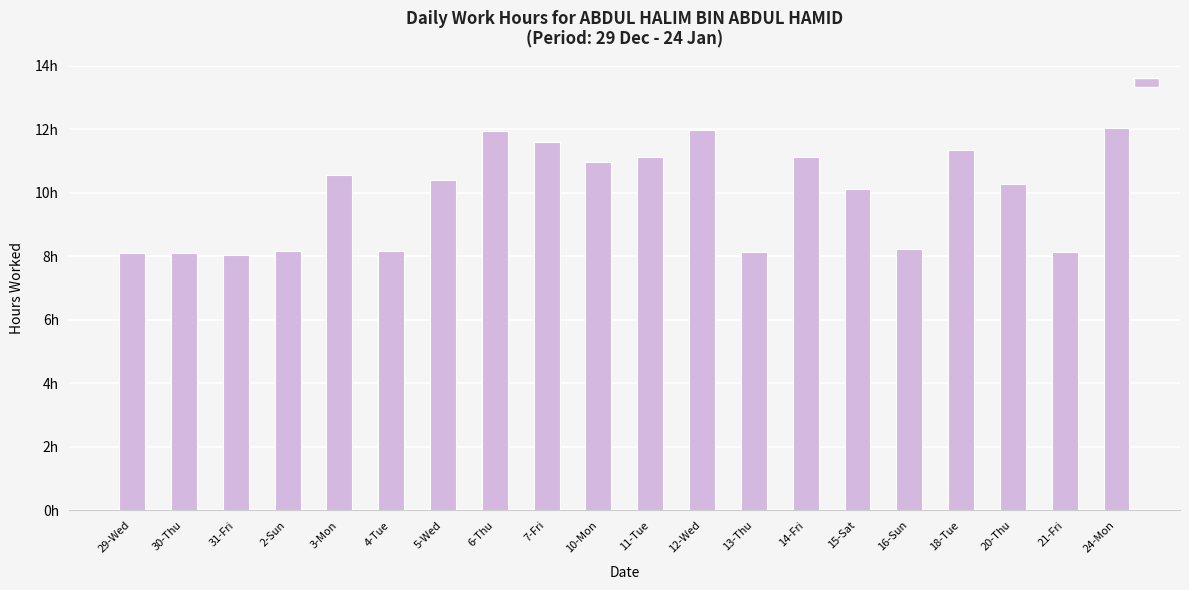

Between 31-Fri and 21-Fri, which is larger?

21-Fri